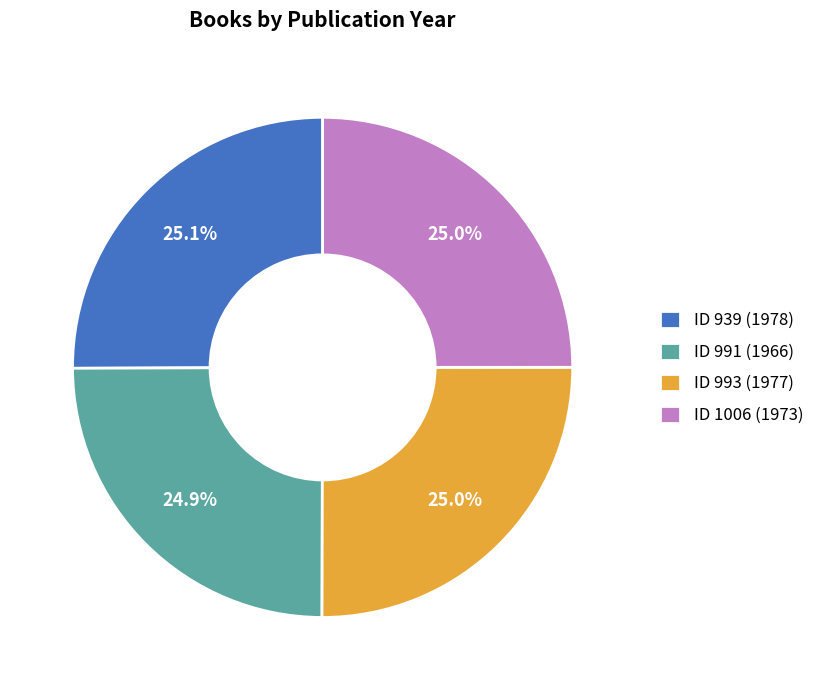

Does ID 991 (1966) represent more than half of the total?

No